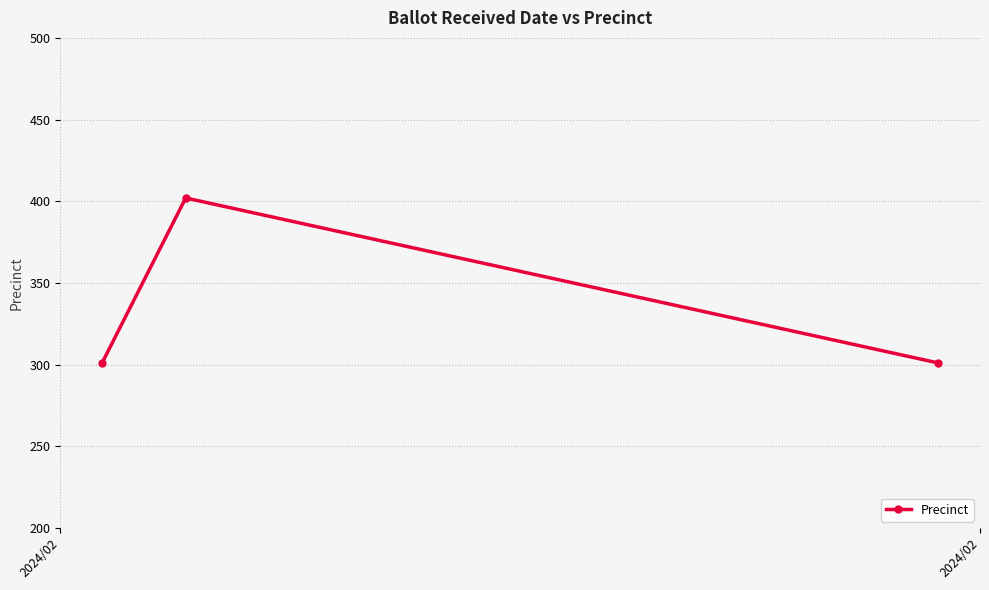

What is the sum of all values?

1004